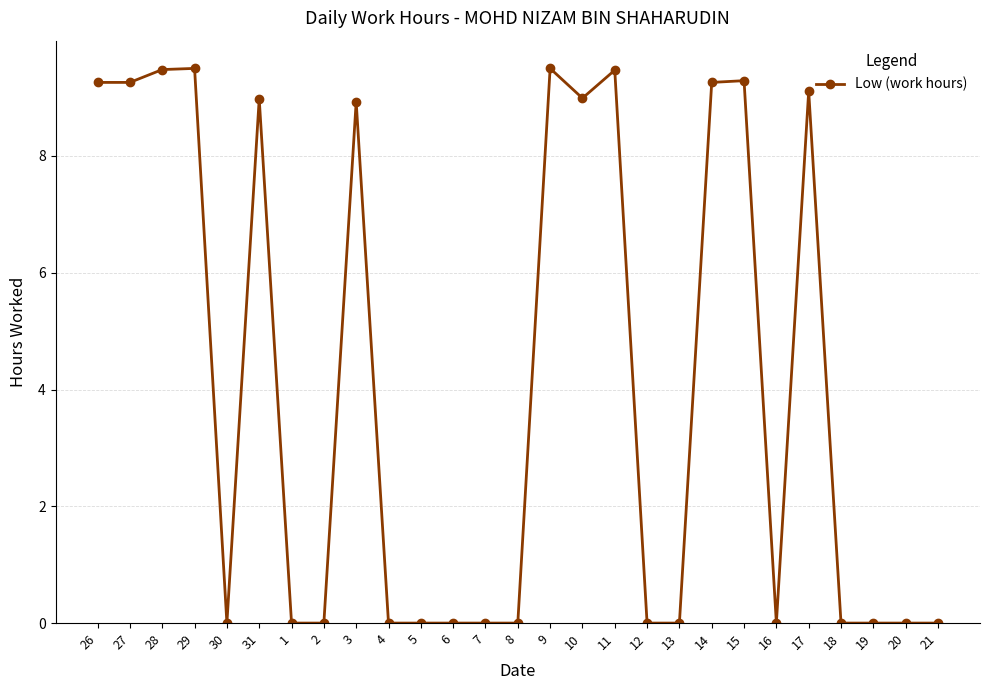

True or false: there are more than 2 points higher than both neighbors.

True